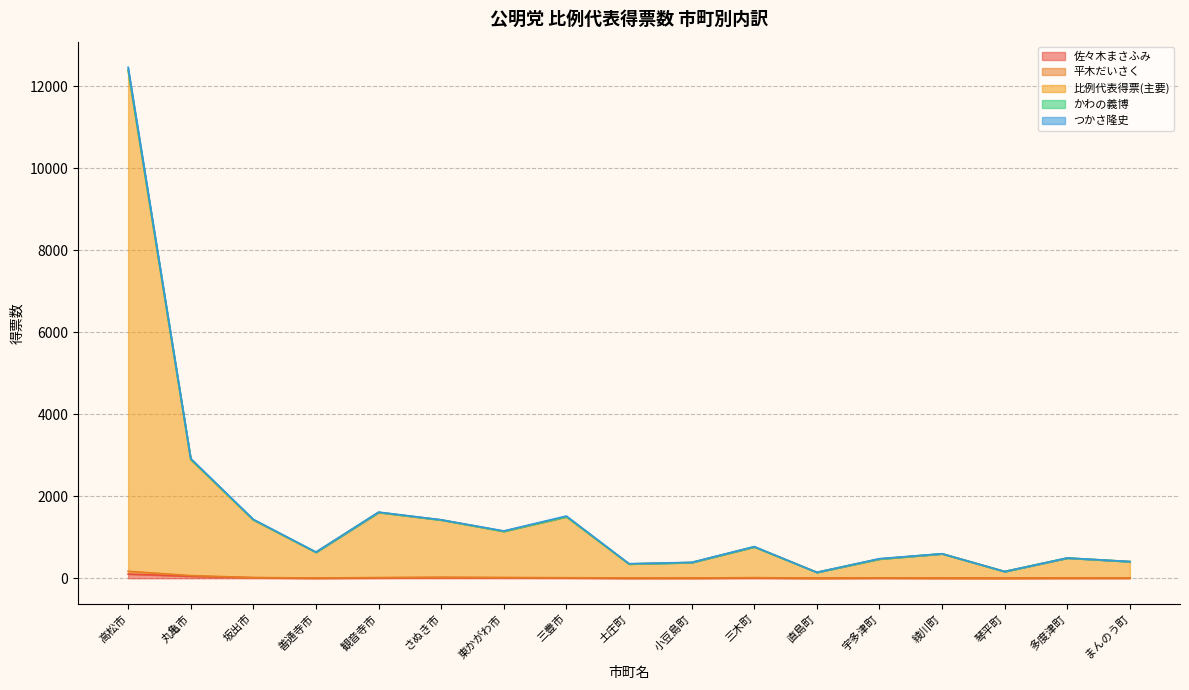

True or false: 平木だいさく and 比例代表得票(主要) intersect in this chart.

False